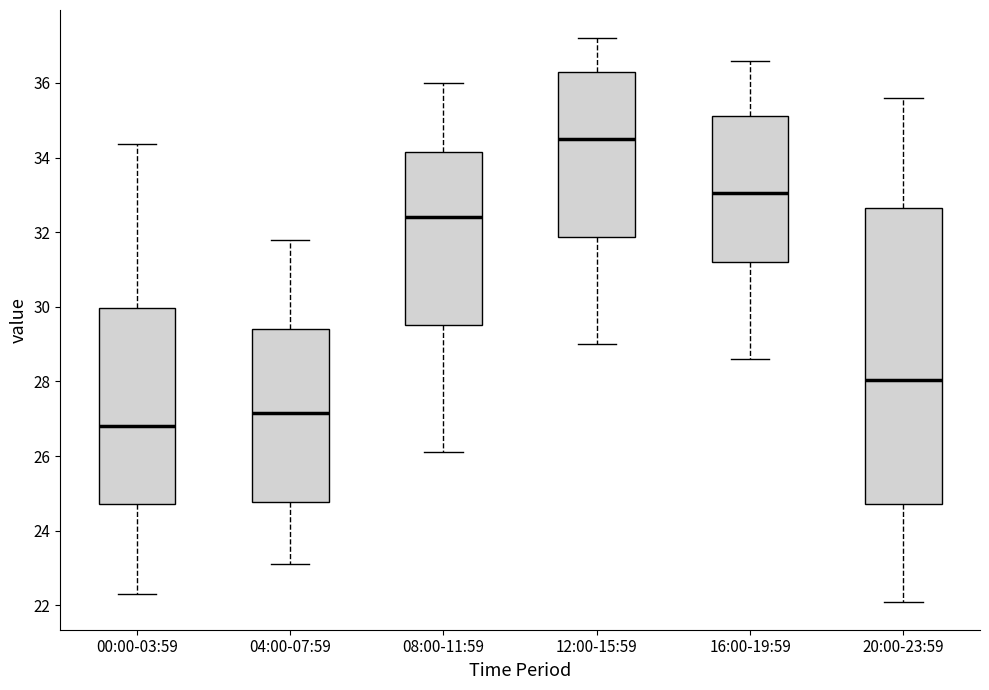

Reading left to right, read every box against the y-axis: the position of its median line, the range the box covers, and the ends of its whiskers. The values are not printed on the chart, so give them approximately, as read against the axis.

00:00-03:59: median 26.8, box 24.8 to 30.0, whiskers 22.4 to 34.4
04:00-07:59: median 27.2, box 24.8 to 29.4, whiskers 23.2 to 31.8
08:00-11:59: median 32.4, box 29.6 to 34.2, whiskers 26.2 to 36.0
12:00-15:59: median 34.6, box 31.8 to 36.4, whiskers 29.0 to 37.2
16:00-19:59: median 33.0, box 31.2 to 35.2, whiskers 28.6 to 36.6
20:00-23:59: median 28.0, box 24.8 to 32.6, whiskers 22.2 to 35.6